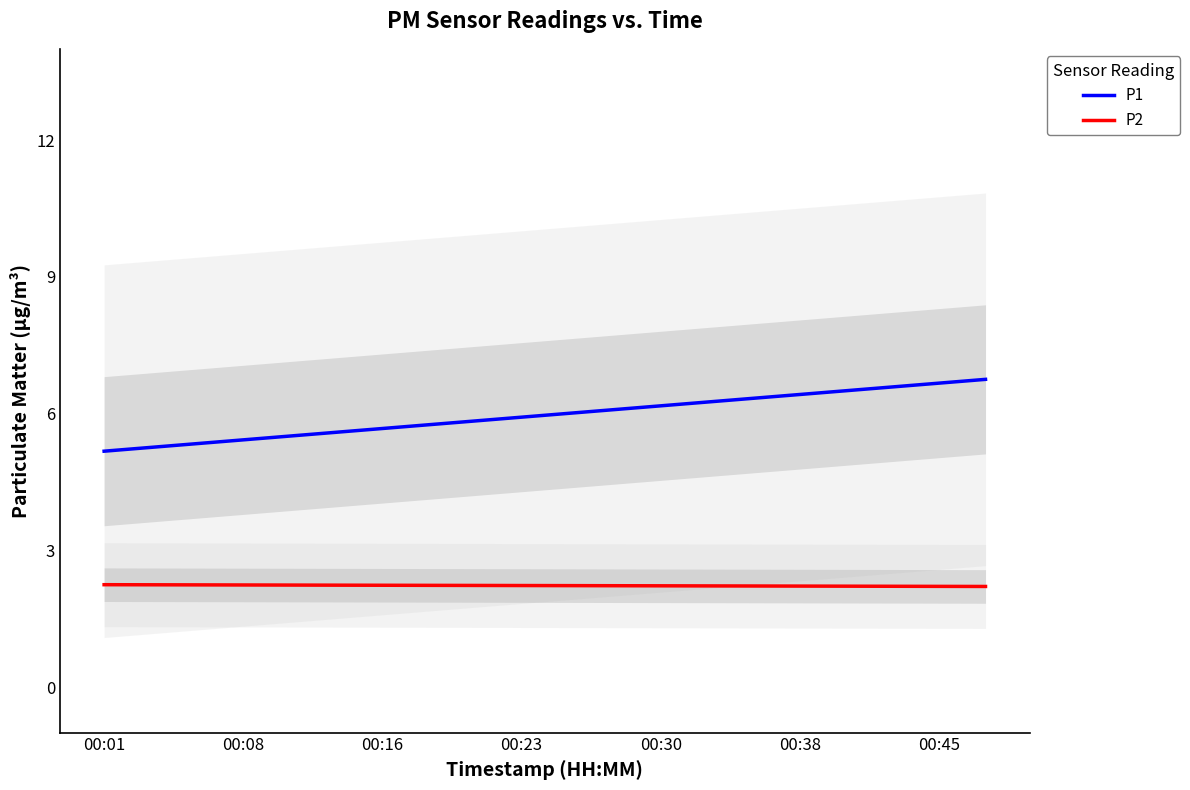

What is the lowest value of the P1 series?

5.2